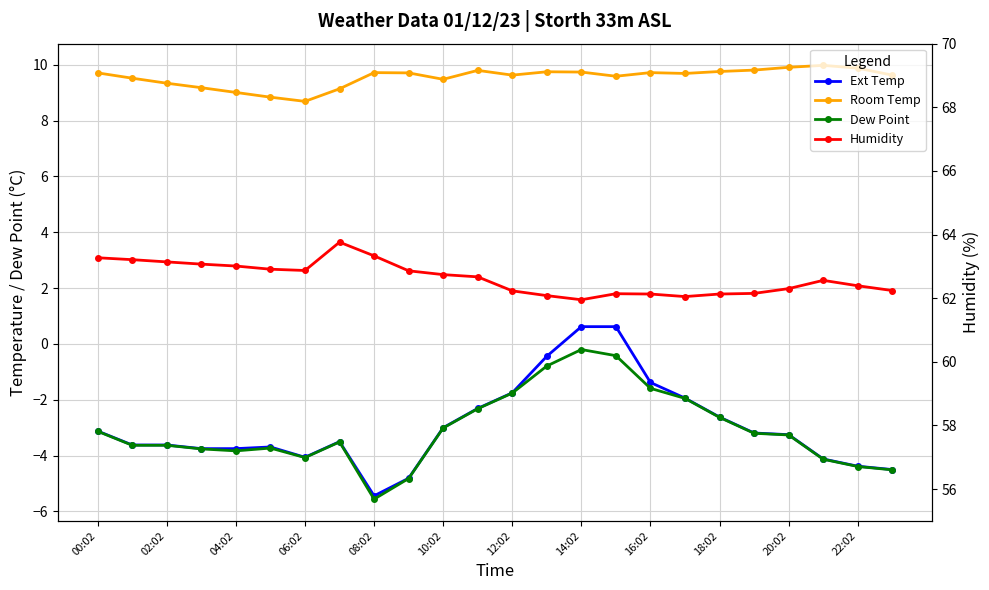

True or false: Humidity has a value of 105.8 at 13.

False